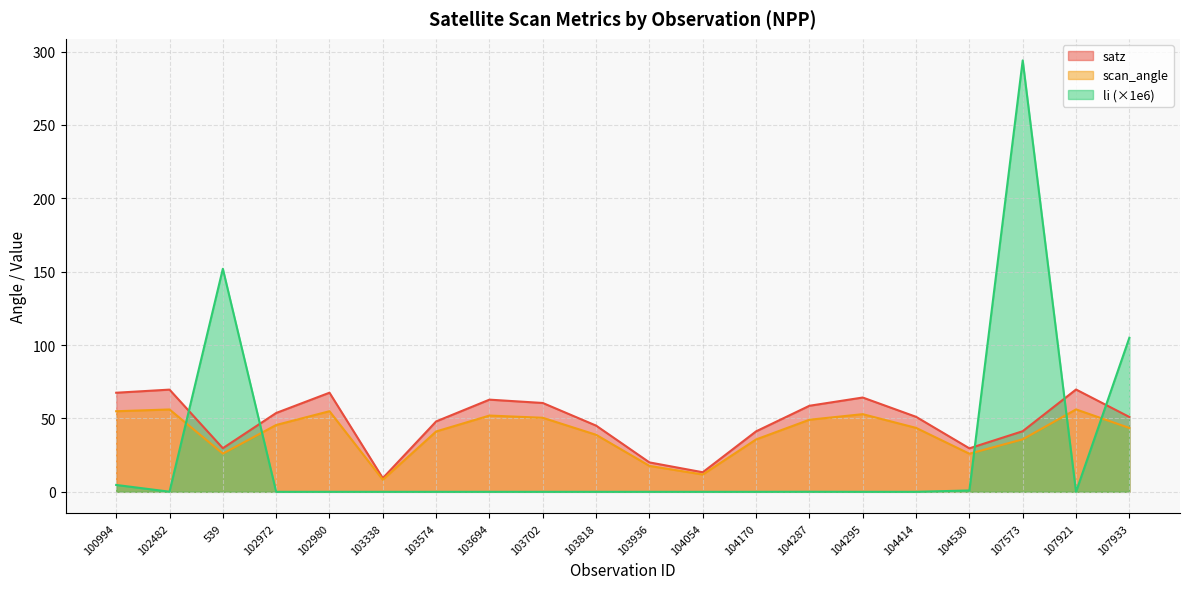

At 102980, list the series in order from smallest to largest.

li (×1e6), scan_angle, satz